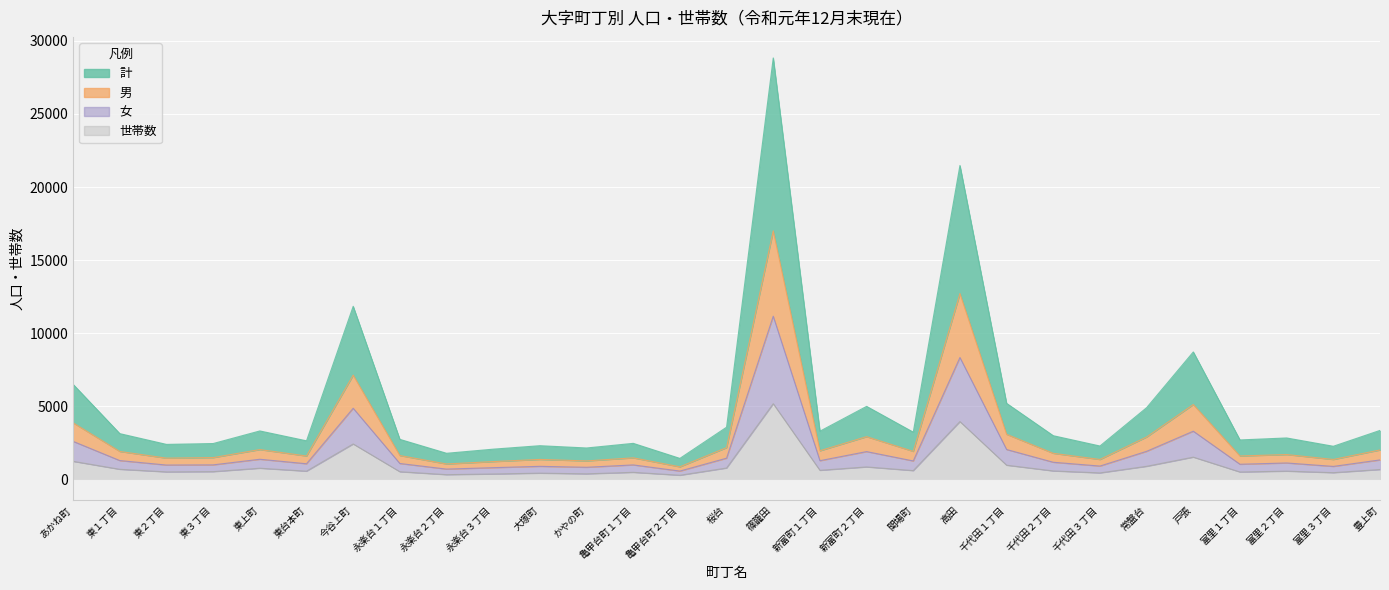

How many data points in 計 are less than 2976?

14